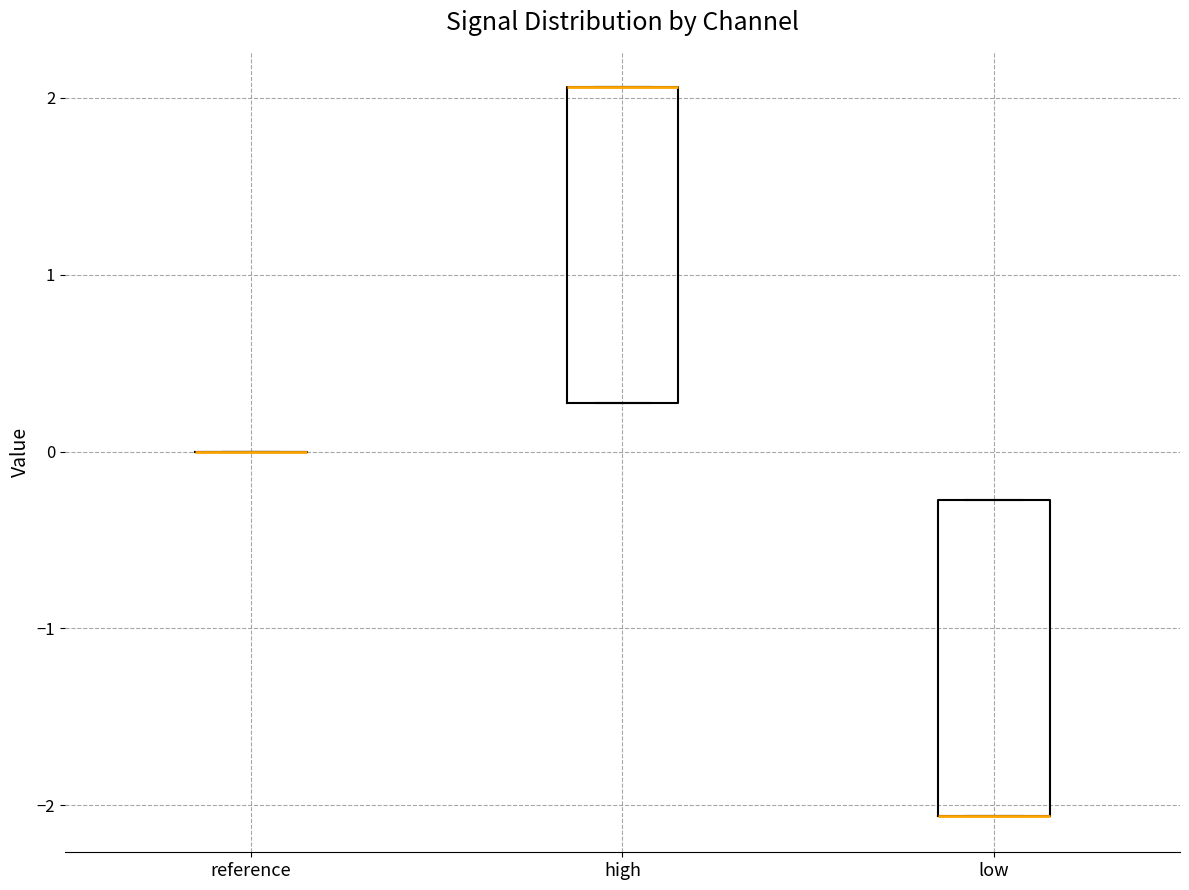

Where is the upper edge of the box for high on the y-axis? The values are not printed on the chart, so give them approximately, as read against the axis.

2.1